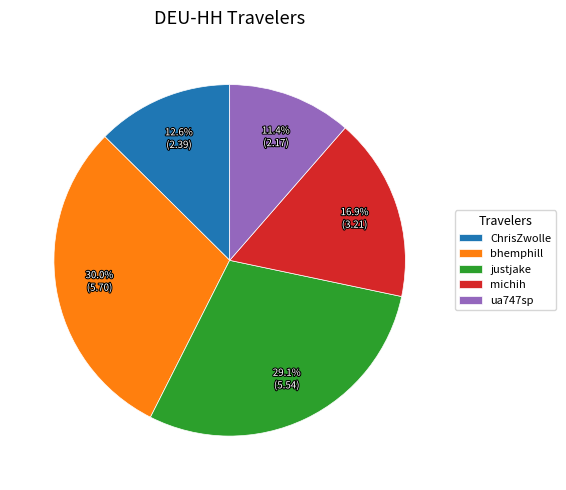

Is there any slice that represents more than half of the pie?

No